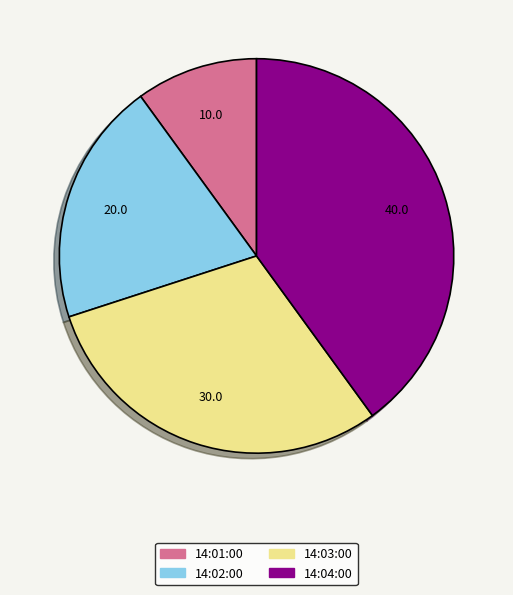

Does 14:01:00 represent more than half of the total?

No